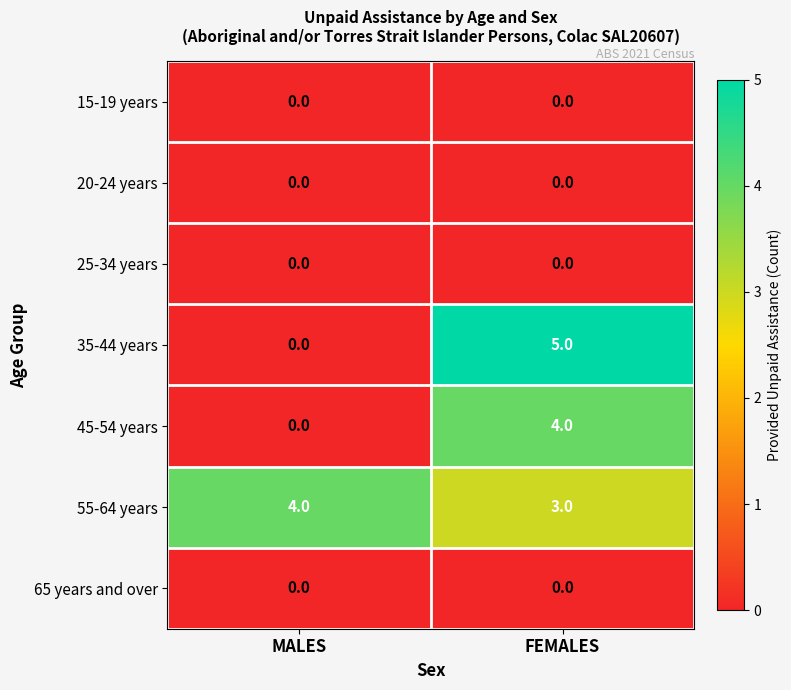

What is the highest value of the 55-64 years series?

4